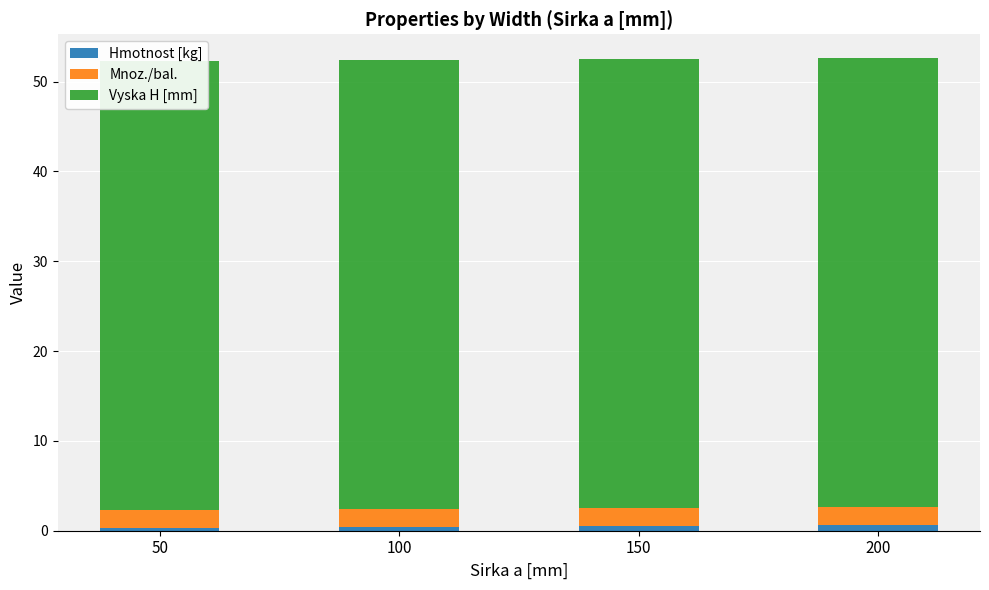

Reading left to right, what are all the values shown in this chart?

Hmotnost [kg]: 0.3	0.4	0.5	0.6
Mnoz./bal.: 2.0	2.0	2.0	2.0
Vyska H [mm]: 50.0	50.0	50.0	50.0